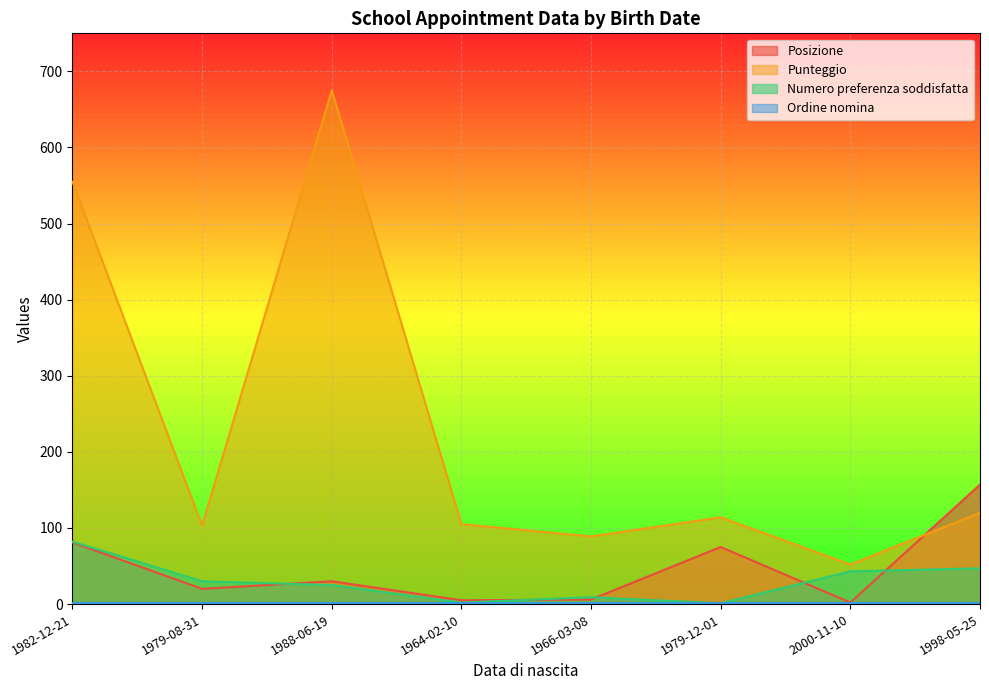

What is the value of the Punteggio point at the 5th from the left?

89